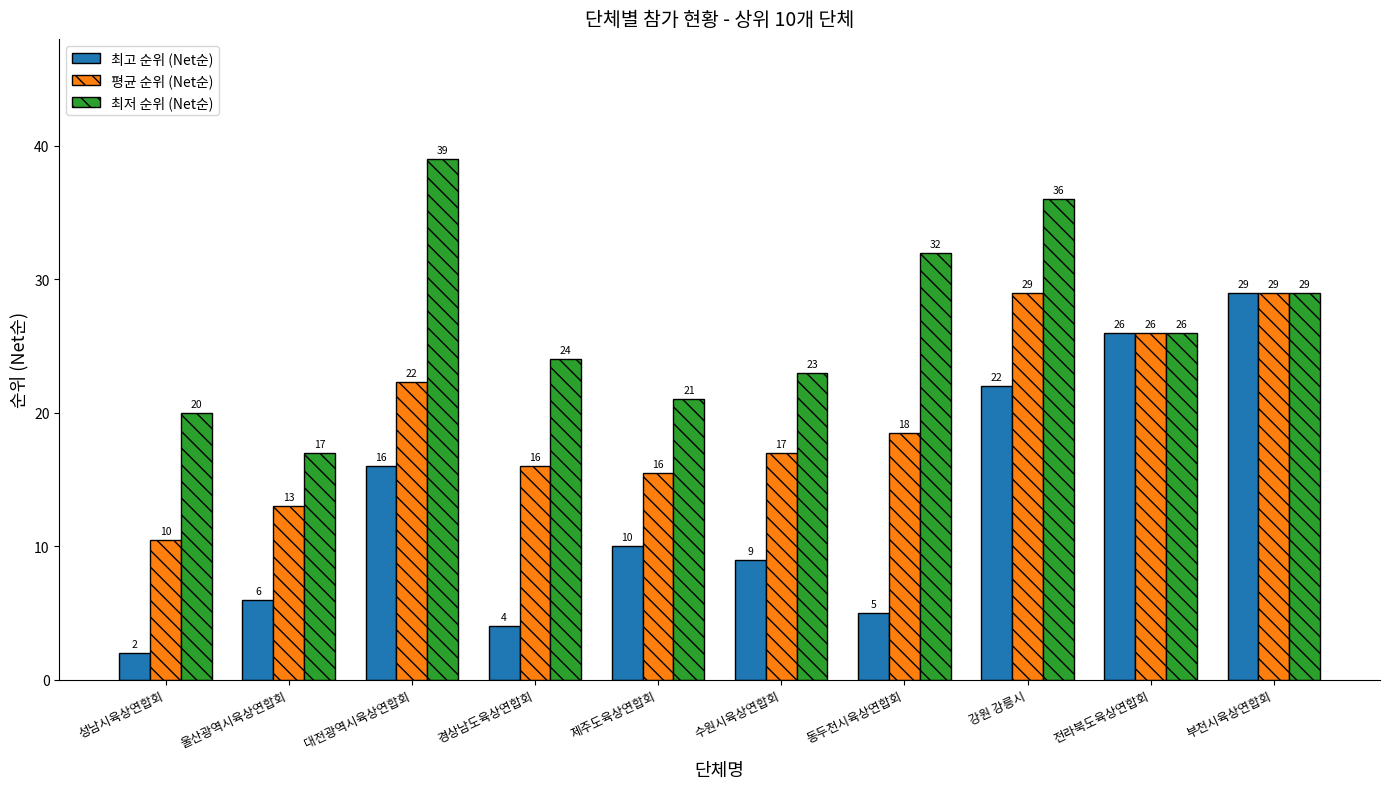

At which label does 평균 순위 (Net순) first exceed 18?

대전광역시육상연합회